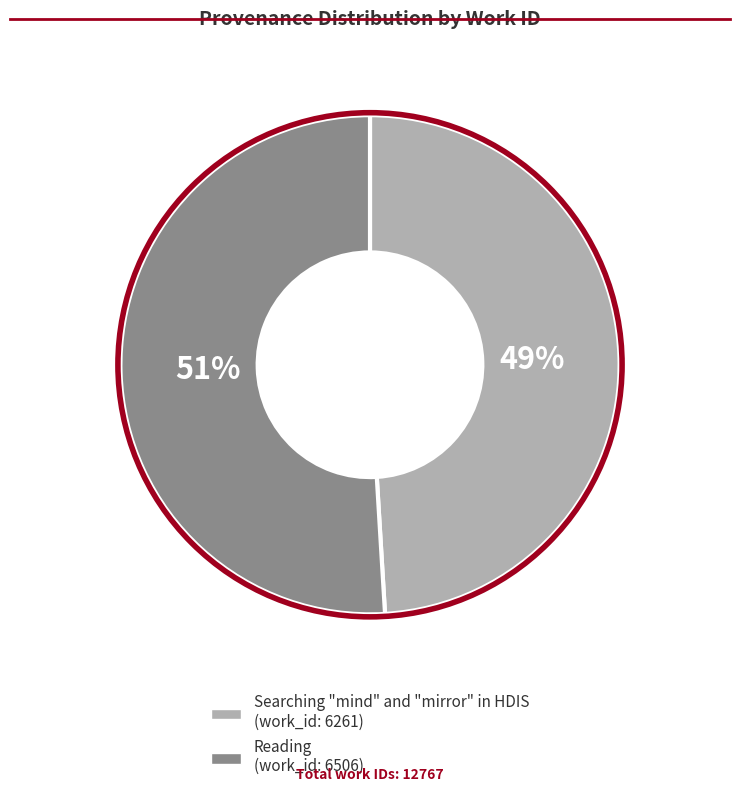

How many segments does this pie chart have?

2